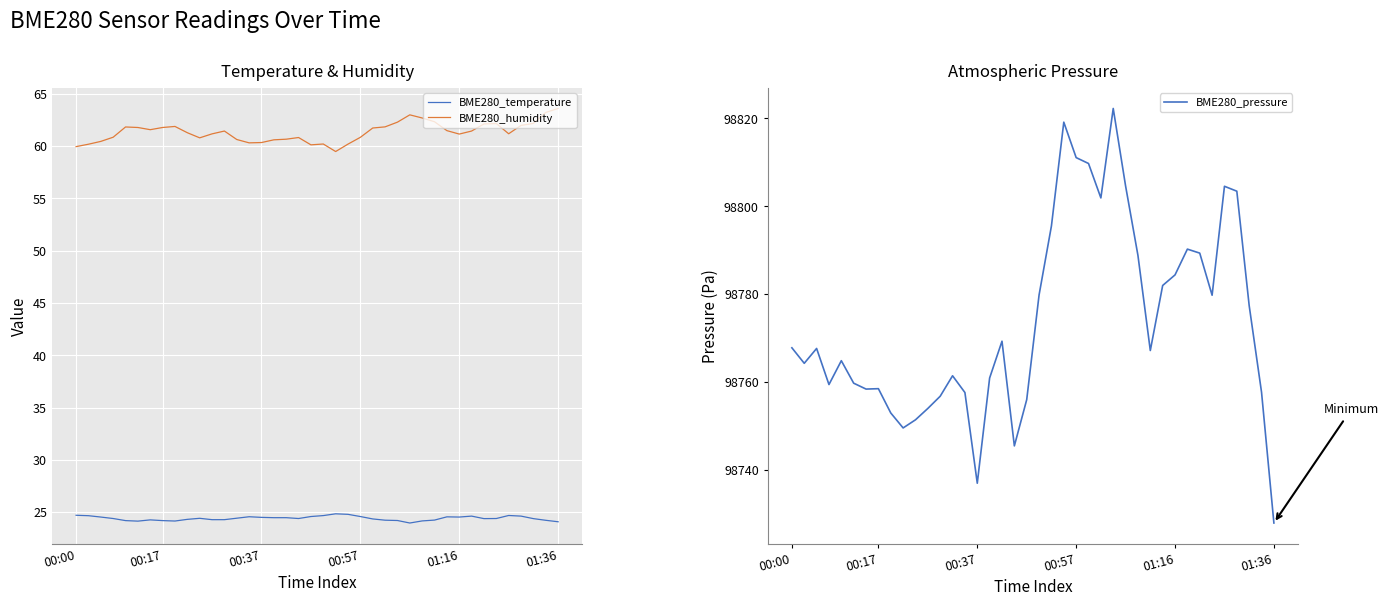

How many series are shown in this chart?

3